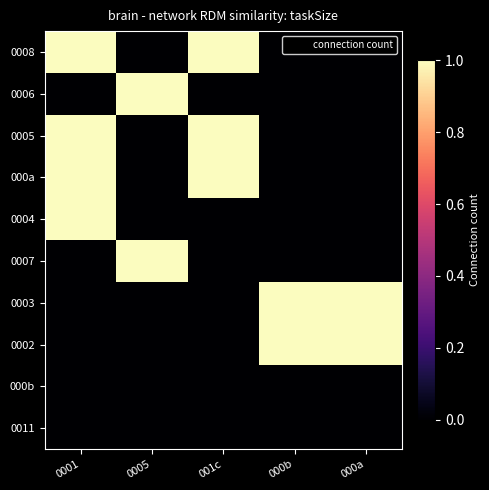

Reading right to left, transcribe all the data shown in this chart.

0008: 000a=0	000b=0	001c=1	0005=0	0001=1
0006: 000a=0	000b=0	001c=0	0005=1	0001=0
0005: 000a=0	000b=0	001c=1	0005=0	0001=1
000a: 000a=0	000b=0	001c=1	0005=0	0001=1
0004: 000a=0	000b=0	001c=0	0005=0	0001=1
0007: 000a=0	000b=0	001c=0	0005=1	0001=0
0003: 000a=1	000b=1	001c=0	0005=0	0001=0
0002: 000a=1	000b=1	001c=0	0005=0	0001=0
000b: 000a=0	000b=0	001c=0	0005=0	0001=0
0011: 000a=0	000b=0	001c=0	0005=0	0001=0